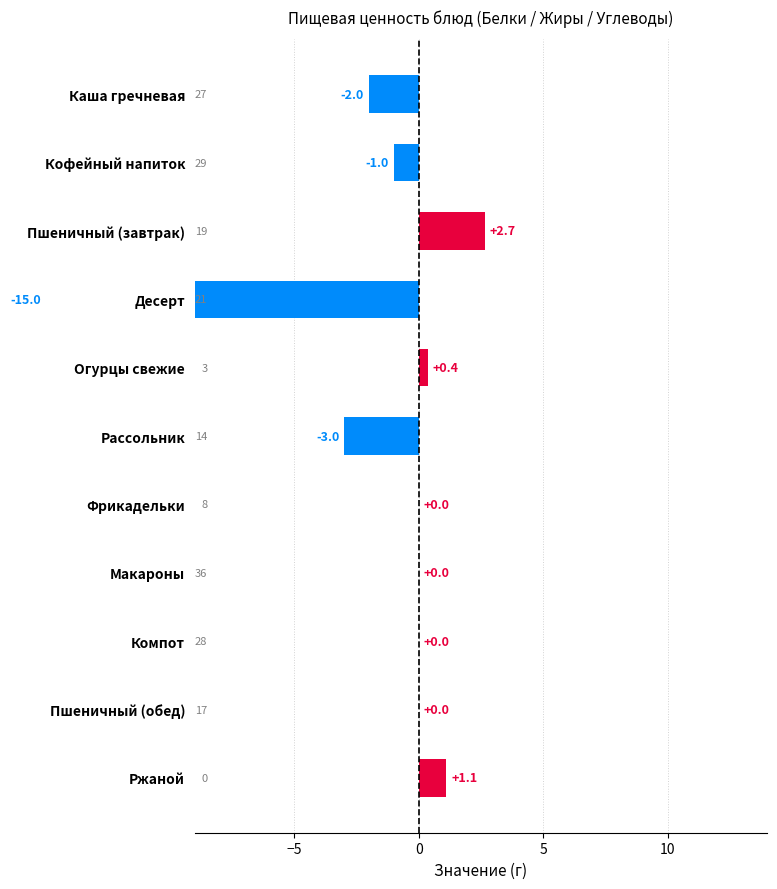

Reading left to right, transcribe all the data shown in this chart.

-2.0	-1.0	2.7	-15.0	0.4	-3.0	0.0	0.0	0.0	0.0	1.1